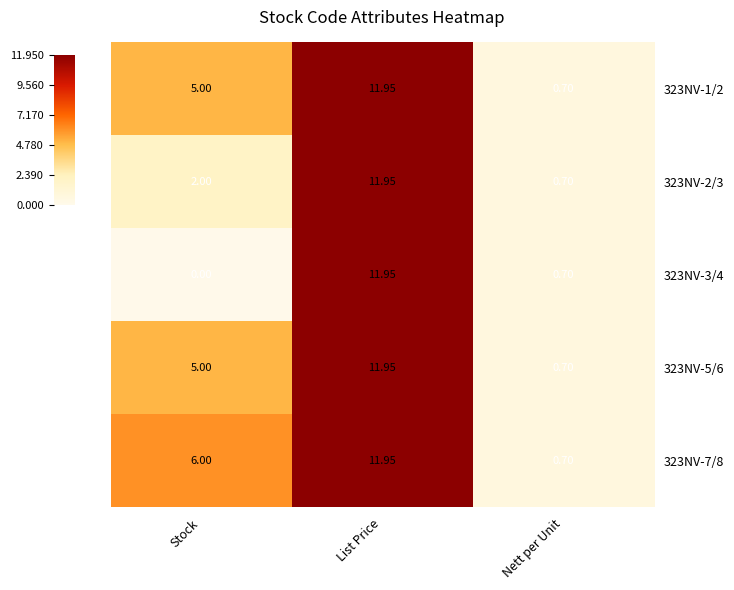

Rank the categories by 323NV-7/8 value from lowest to highest.

Nett per Unit, Stock, List Price